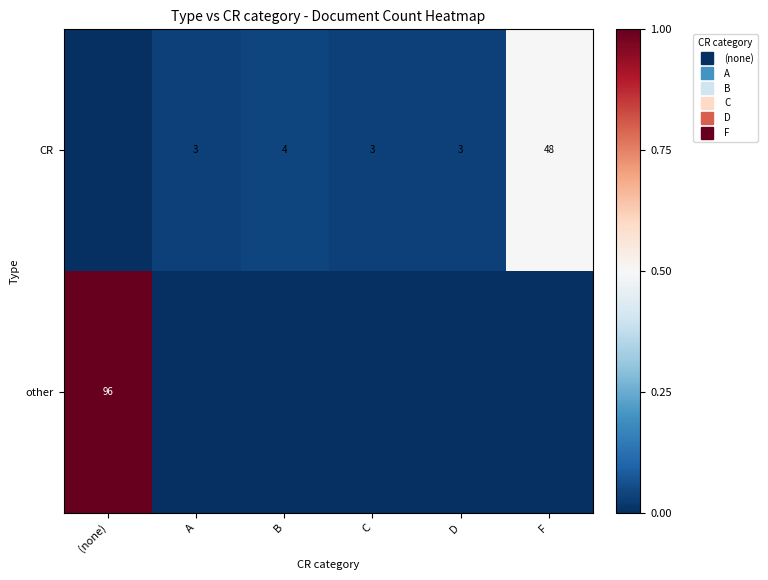

Where is CR nearest to the value 0?

(none)